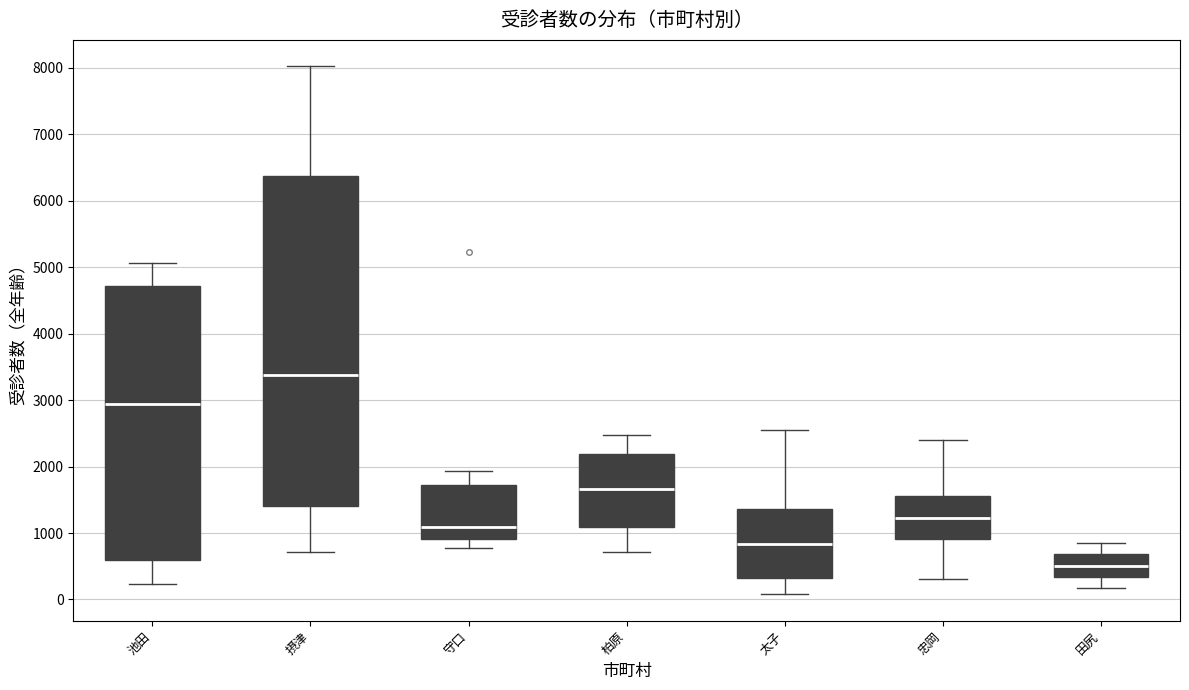

Reading left to right, transcribe this box plot: for each box, give where its median line is, the range the box spans, and where its two whiskers end, as read against the y-axis. The values are not printed on the chart, so give them approximately, as read against the axis.

池田: median 2900, box 600 to 4700, whiskers 200 to 5100
摂津: median 3400, box 1400 to 6400, whiskers 700 to 8000
守口: median 1100, box 900 to 1700, whiskers 800 to 1900
柏原: median 1700, box 1100 to 2200, whiskers 700 to 2500
太子: median 800, box 300 to 1400, whiskers 100 to 2500
忠岡: median 1200, box 900 to 1600, whiskers 300 to 2400
田尻: median 500, box 300 to 700, whiskers 200 to 900